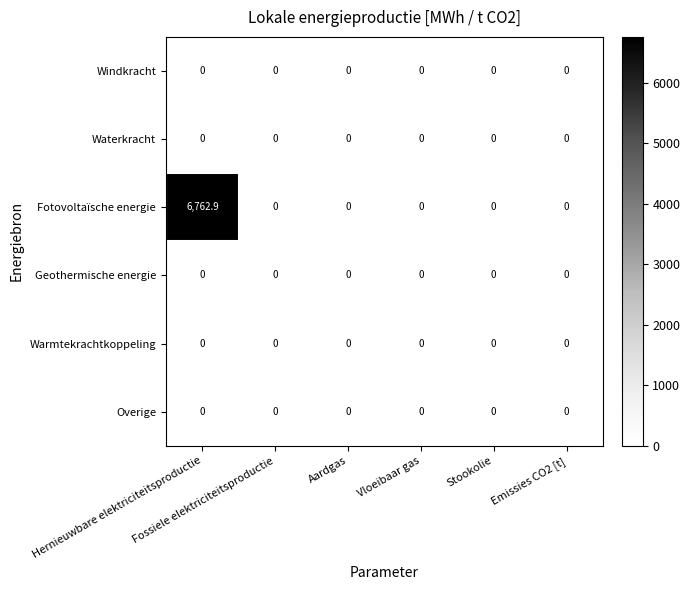

What is the maximum value shown in the chart?

6762.9